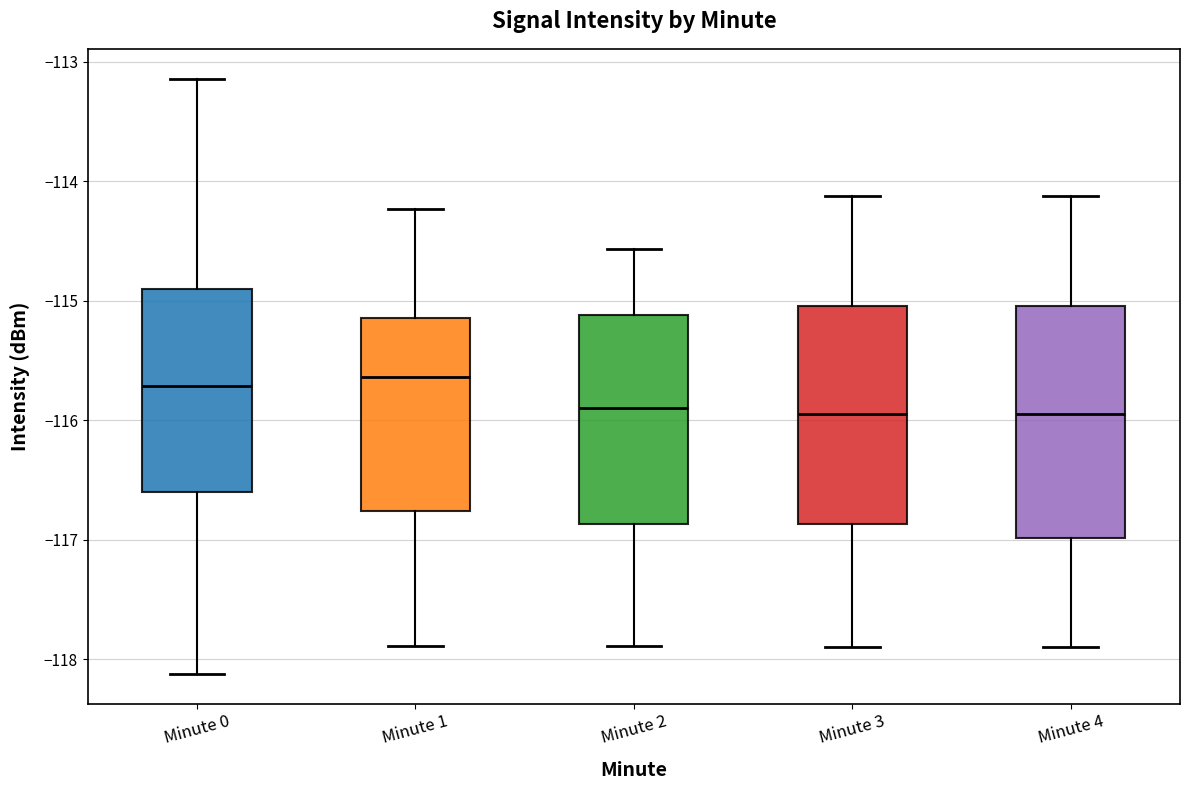

Comparing the boxes themselves (not the whiskers), which one is the tallest?

Minute 4